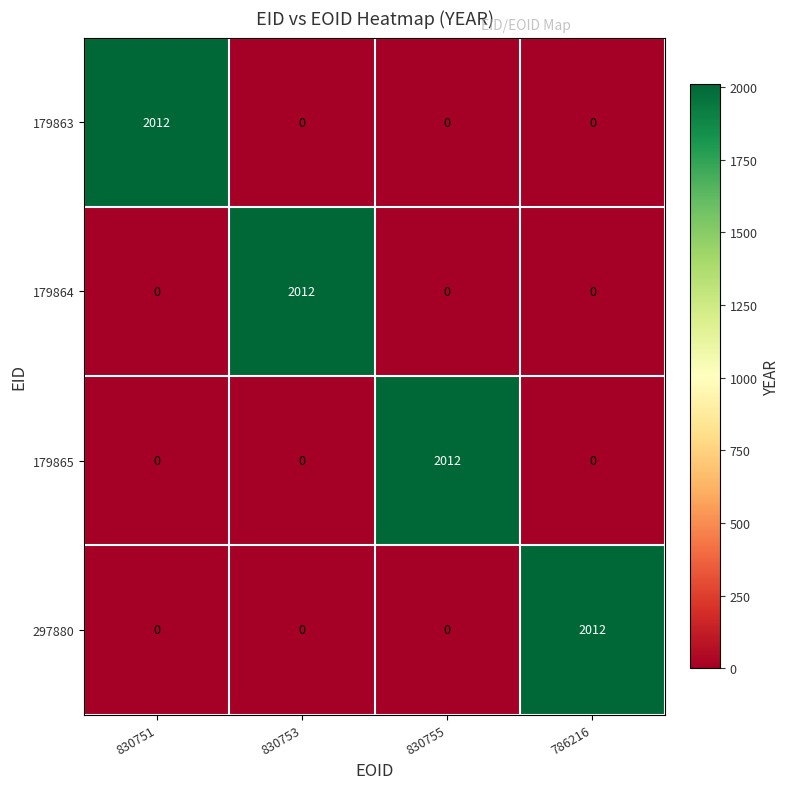

The 179863 series shows 1091 at 786216. True or false?

False